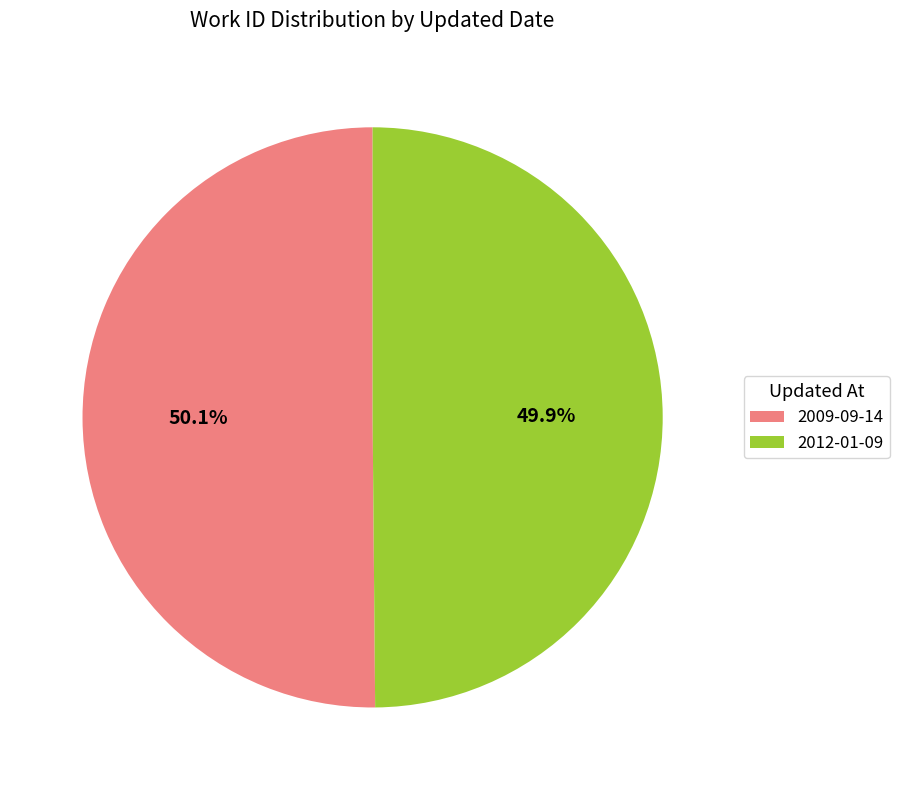

How many slices are in this pie chart?

2